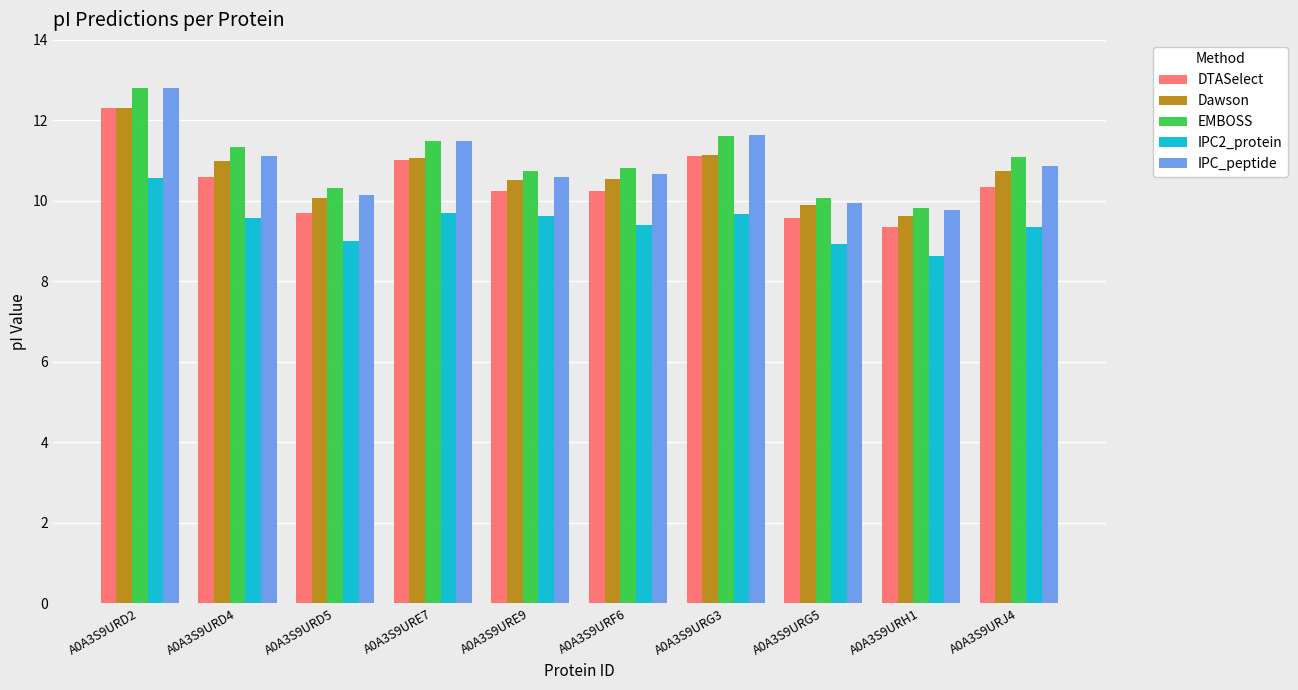

Which series has the largest range (max minus min)?

IPC_peptide